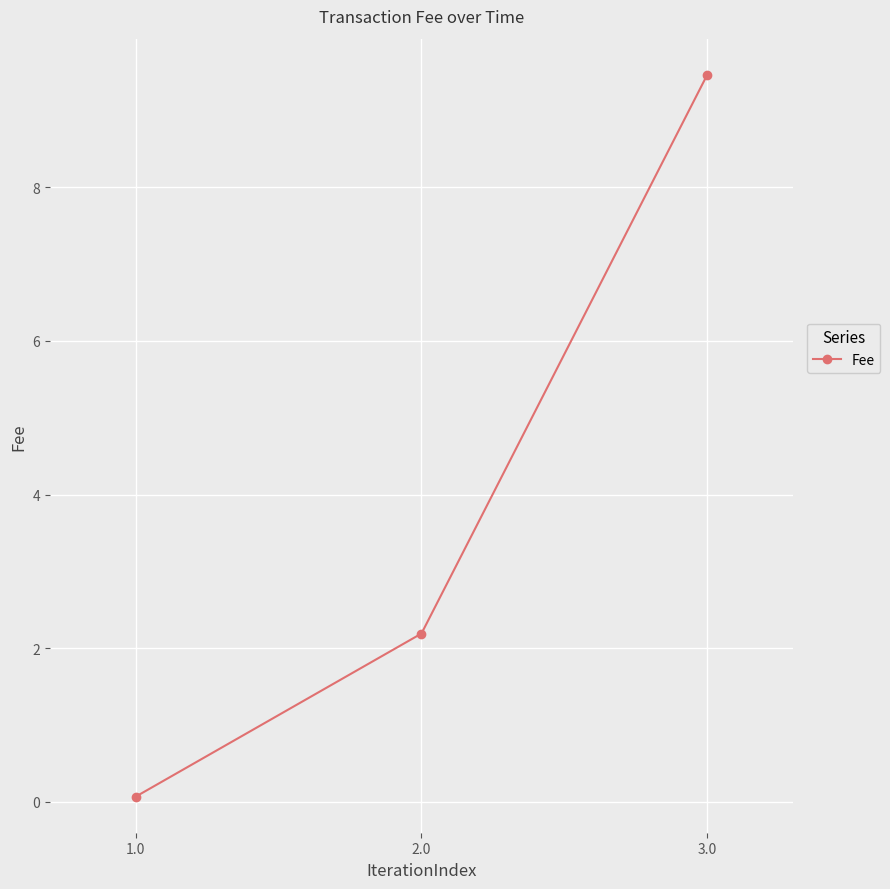

What is the value of the 3rd point from the left?

9.5